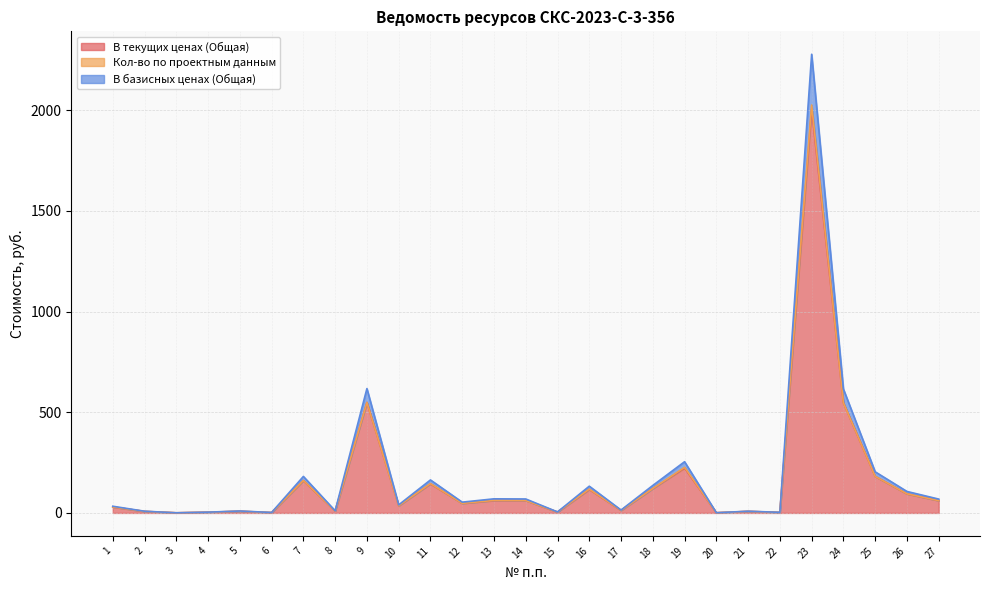

At which category is the sum across all series the highest?

23